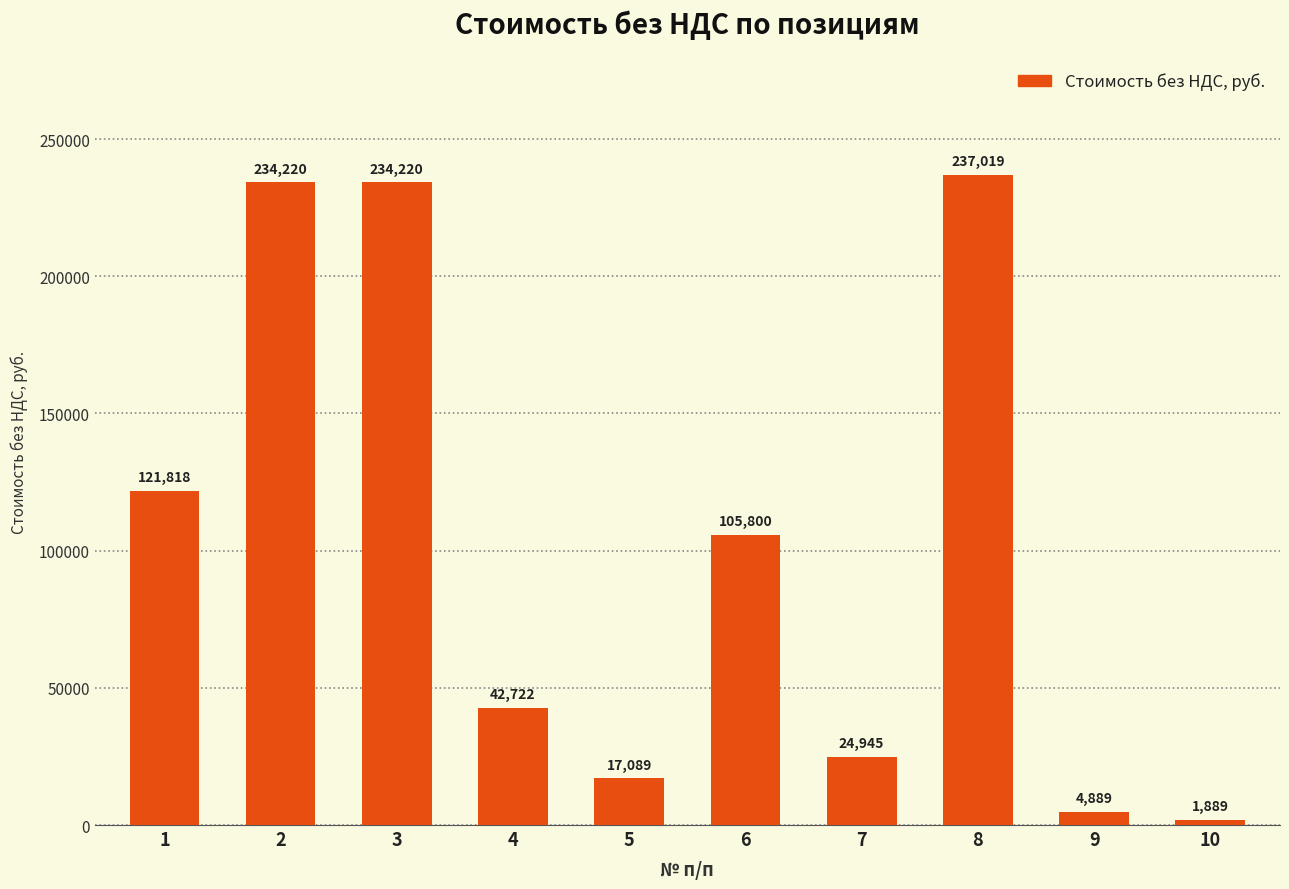

At which category does the chart reach its minimum across all series?

10